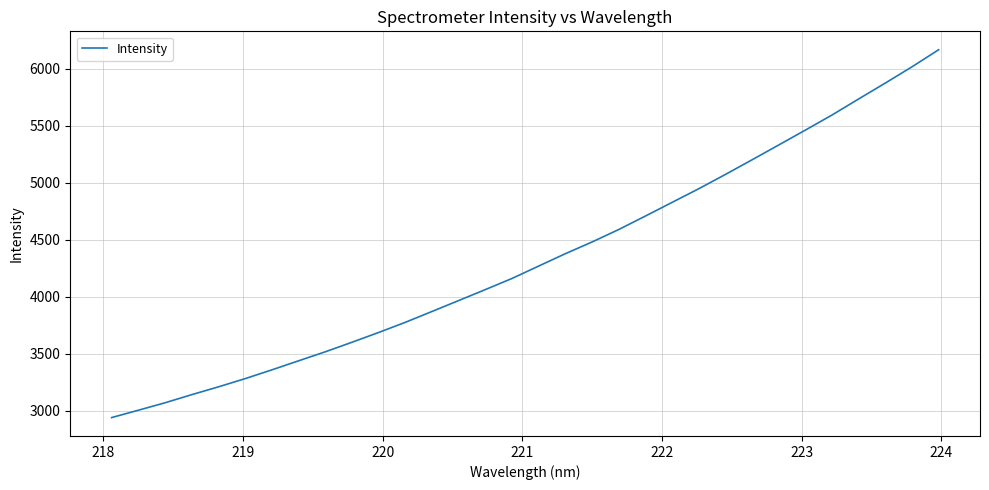

What is the minimum value shown in the chart?

2941.9